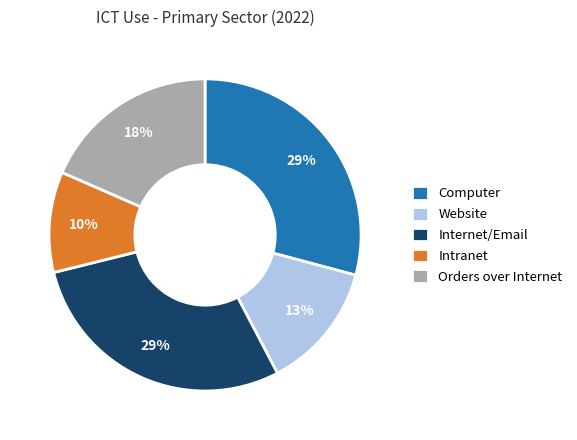

To the nearest percent, what is the difference between the largest and smallest slice percentages?

19%